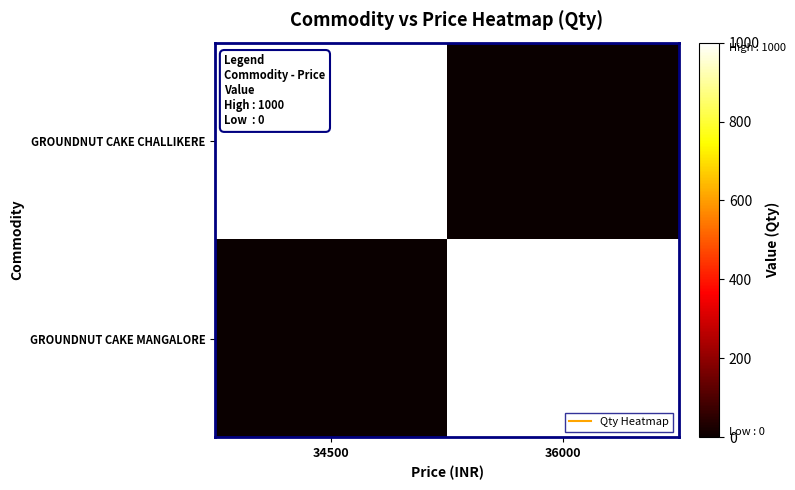

At how many categories does at least one series exceed 918?

2